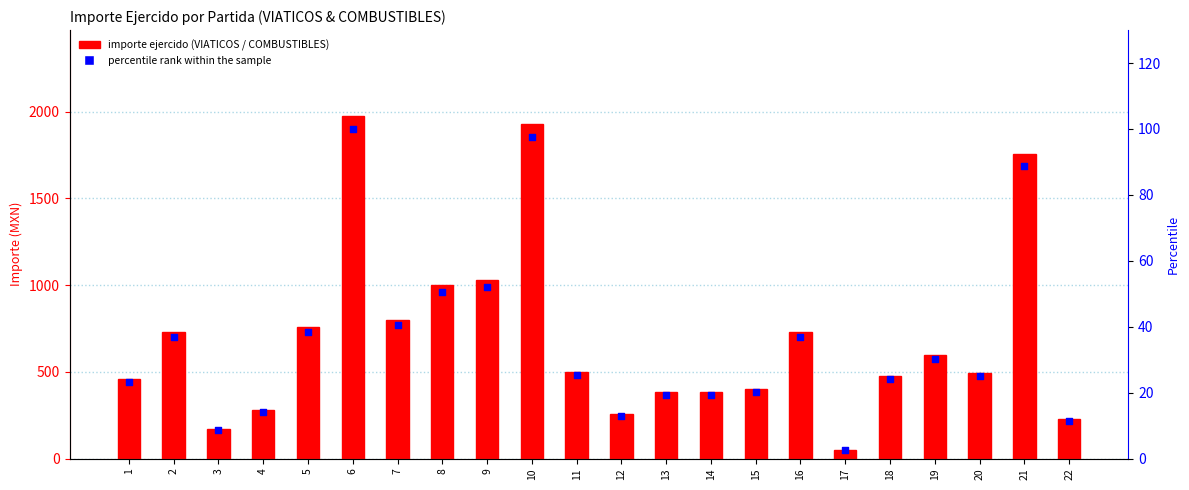

At how many categories does at least one series exceed 1524?

3